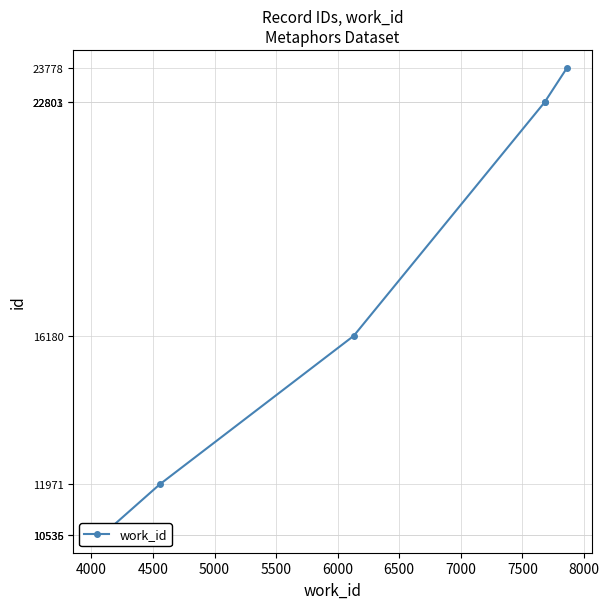

How many lines are shown in the chart?

1